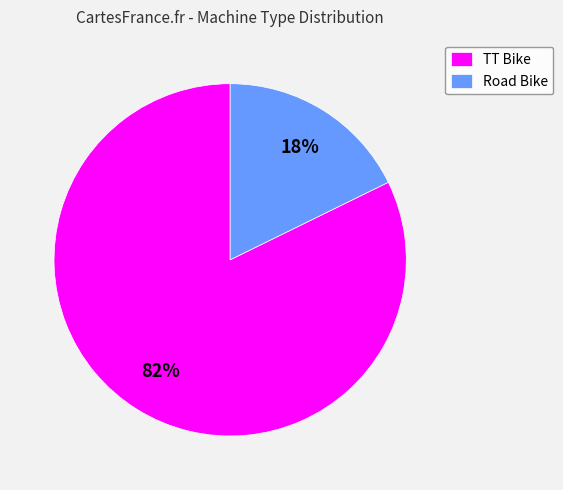

Is there any slice that represents more than half of the pie?

Yes